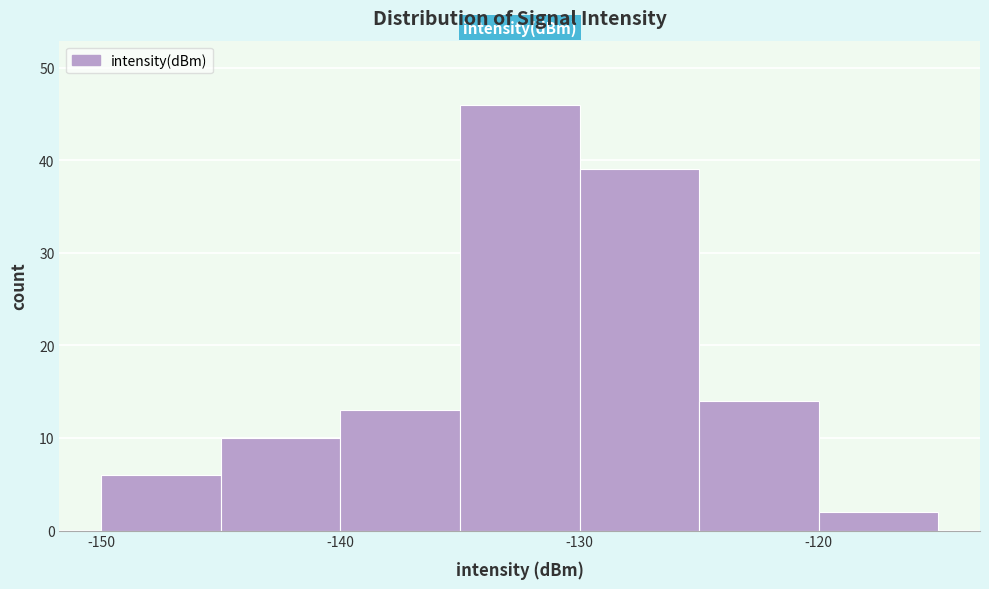

Over which range of the x-axis is the bar tallest?

-135 to -130